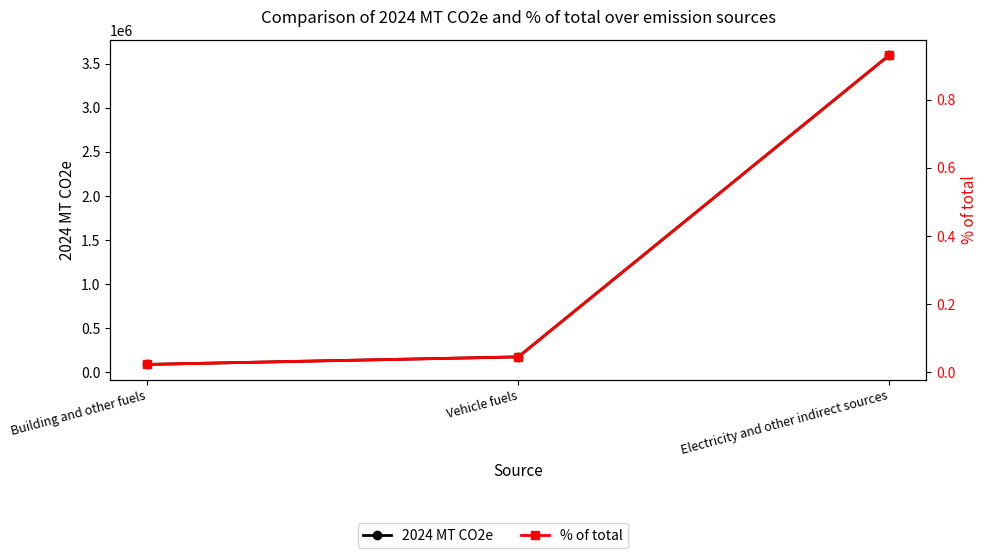

Where is % of total nearest to the value 0?

Building and other fuels